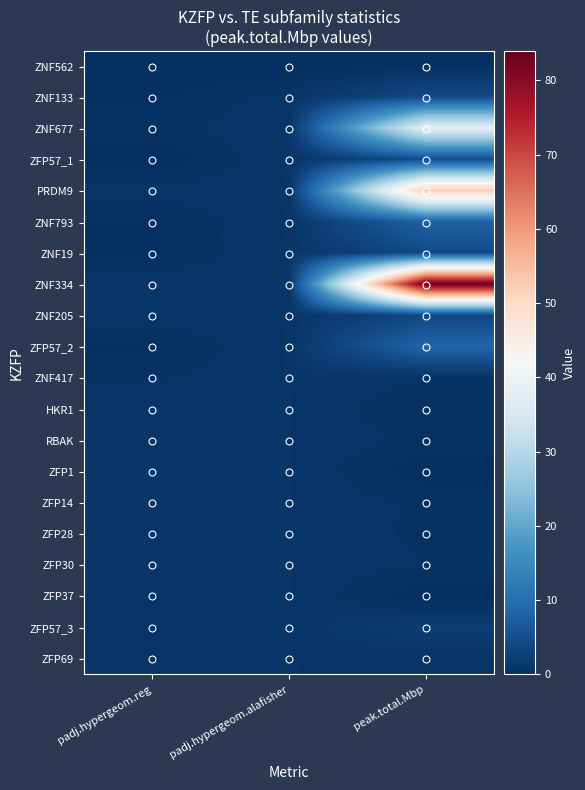

At how many categories does at least one series exceed 64?

1